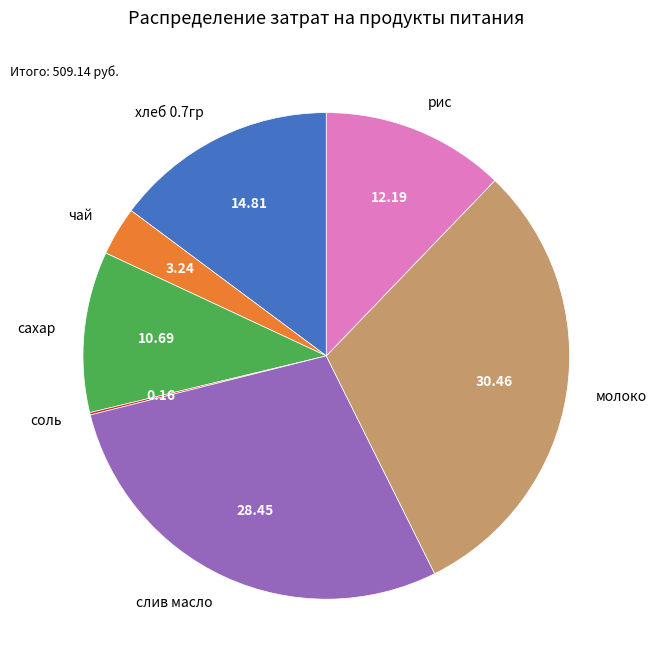

Does any single category account for the majority?

No